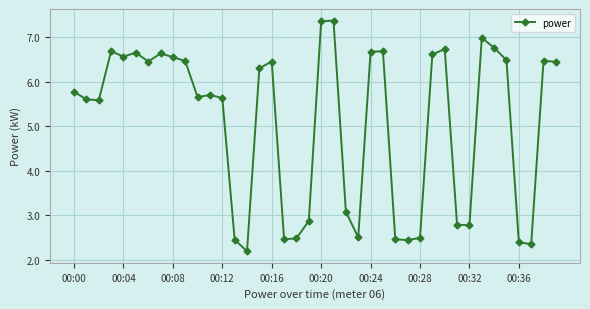

What is the minimum value shown in the chart?

2.2